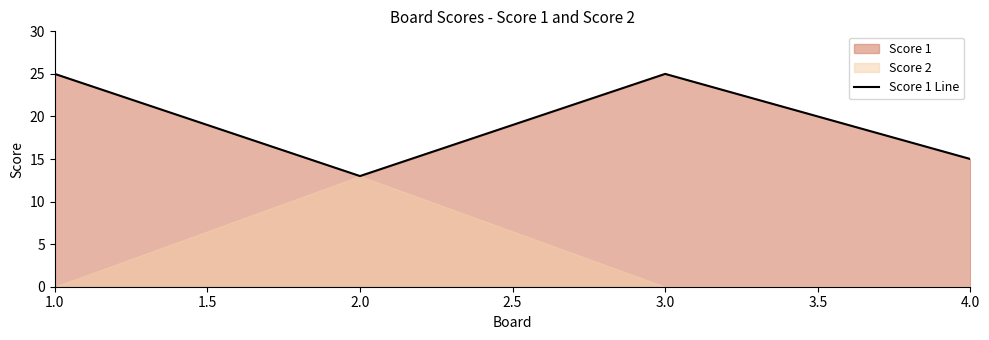

At which category does Score 1 Line reach its first local peak?

3.0